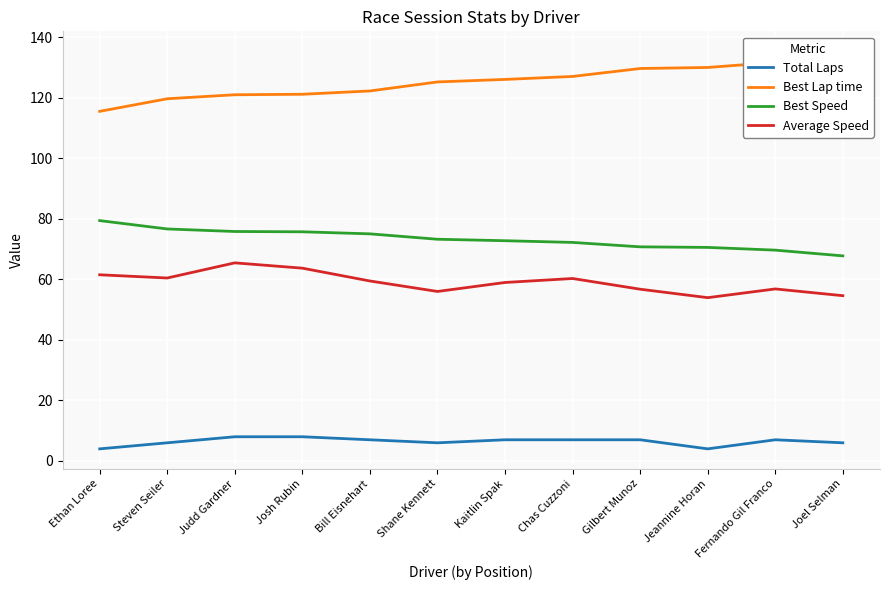

How many lines are shown in the chart?

4